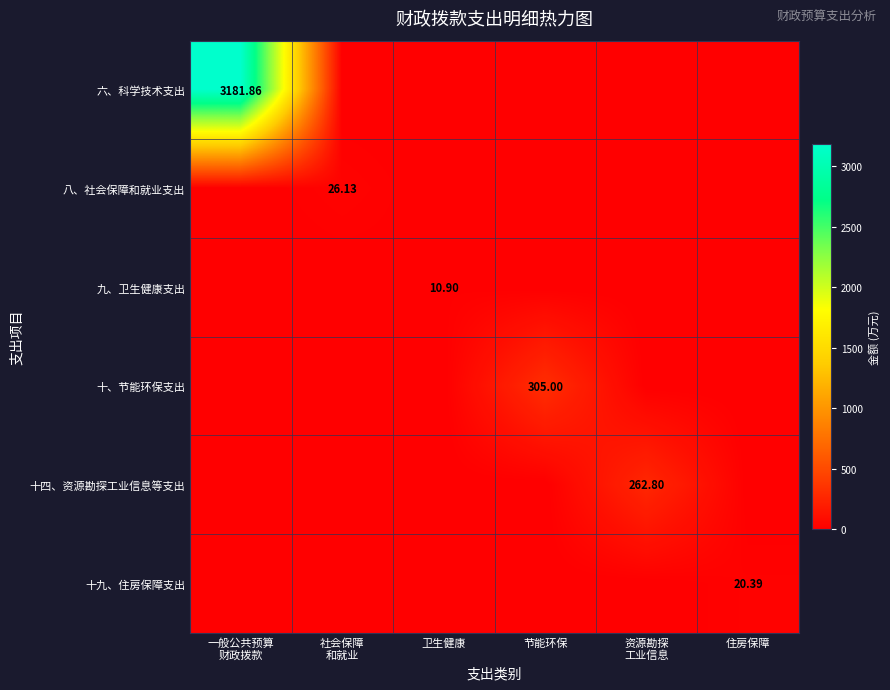

How many positive values does the 六、科学技术支出 series have?

1